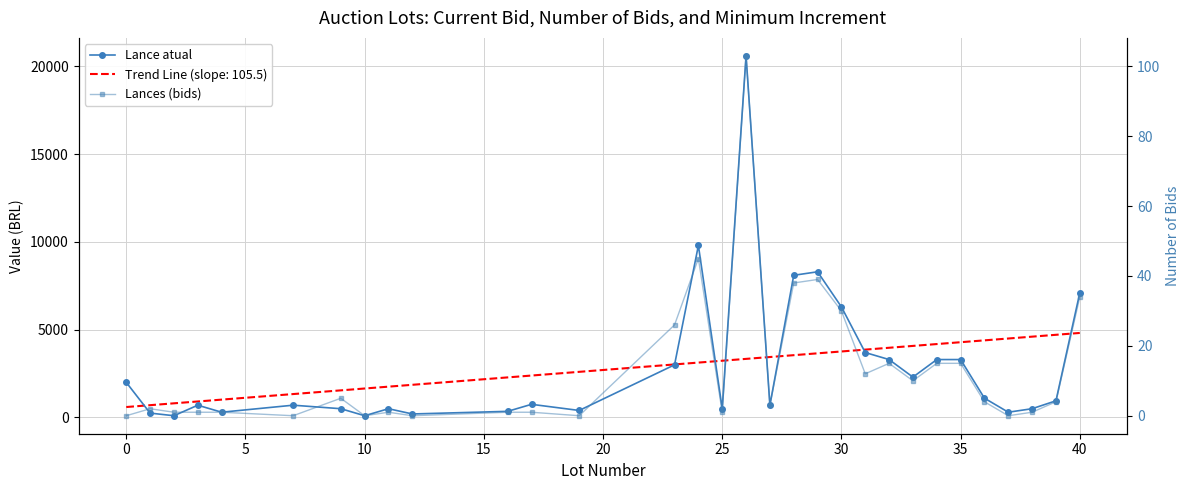

Is it true that Lance atual equals 696 at 25?

False